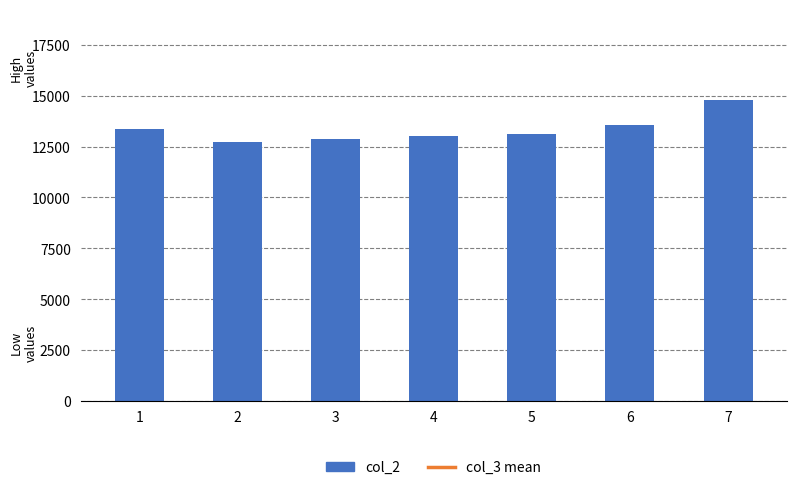

What is the maximum value shown in the chart?

14810